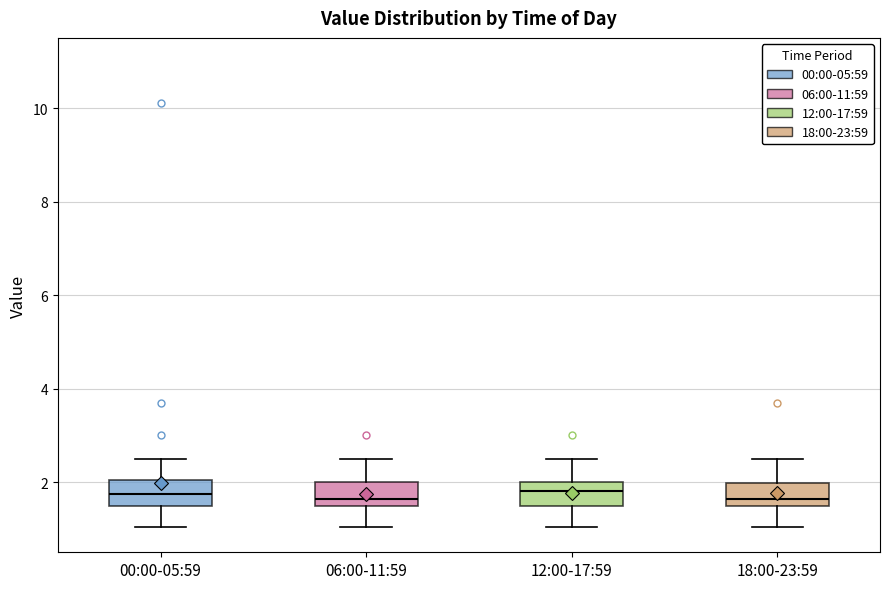

Reading left to right, transcribe this box plot: for each box, give where its median line is, the range the box spans, and where its two whiskers end, as read against the y-axis. The values are not printed on the chart, so give them approximately, as read against the axis.

00:00-05:59: median 1.8, box 1.4 to 2.0, whiskers 1.0 to 2.6
06:00-11:59: median 1.6, box 1.4 to 2.0, whiskers 1.0 to 2.6
12:00-17:59: median 1.8, box 1.6 to 2.0, whiskers 1.0 to 2.6
18:00-23:59: median 1.6 (just above the box's lower edge), box 1.6 to 2.0, whiskers 1.0 to 2.6